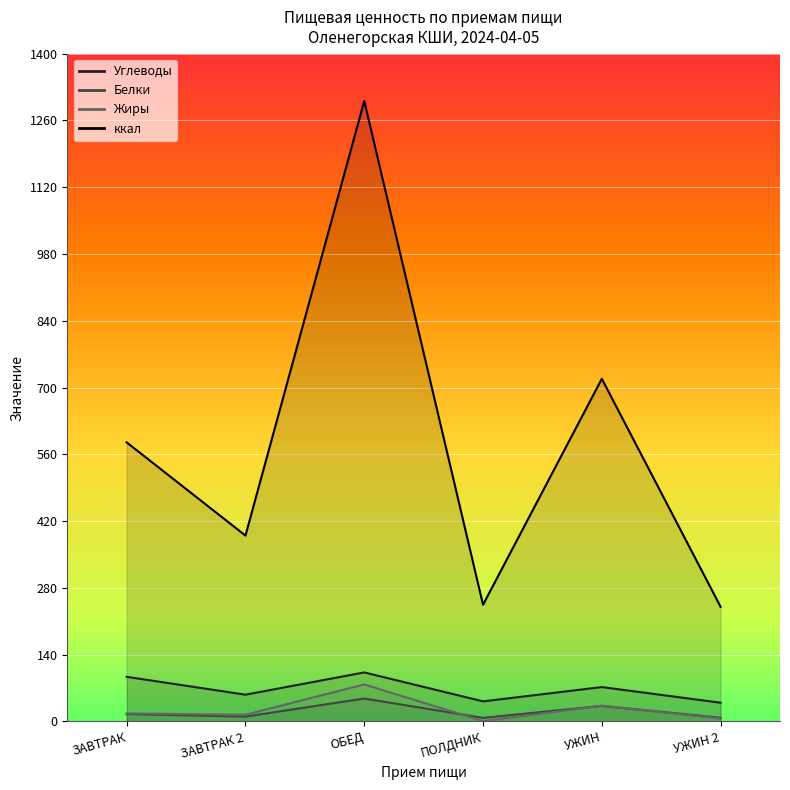

Reading left to right, transcribe all the data shown in this chart.

Углеводы: 93.5	56.1	102.8	42.1	72.0	39.3
Белки: 15.4	10.1	48.1	7.5	32.6	7.7
Жиры: 16.9	14.1	77.6	0.8	33.0	6.1
ккал: 585.1	389.7	1301.0	244.7	718.4	240.3